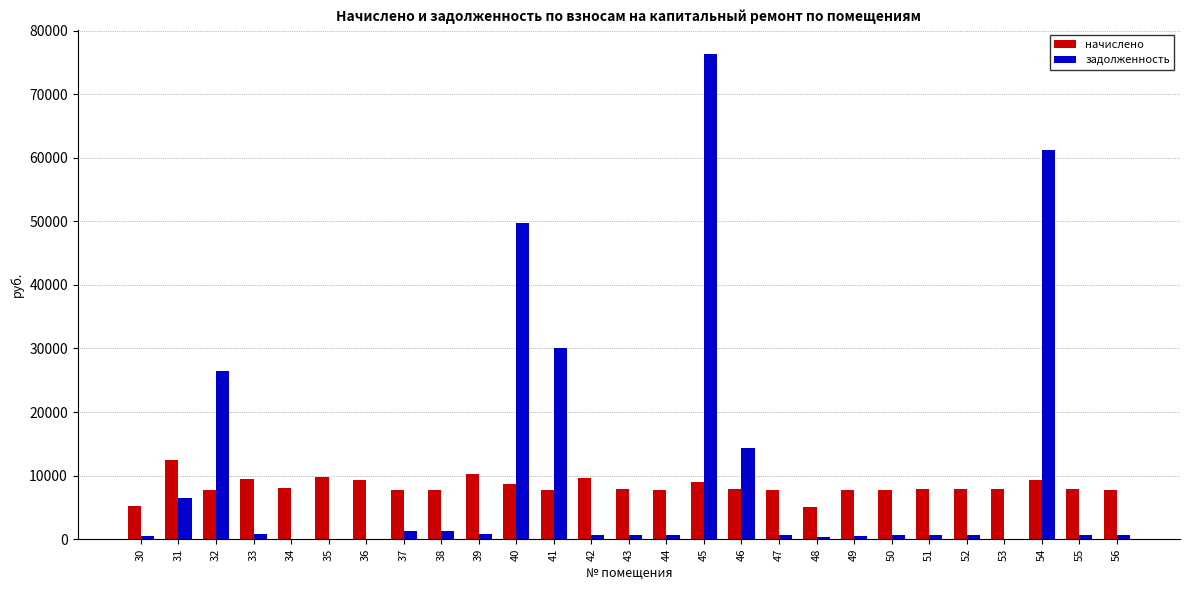

How many groups of bars are there?

27